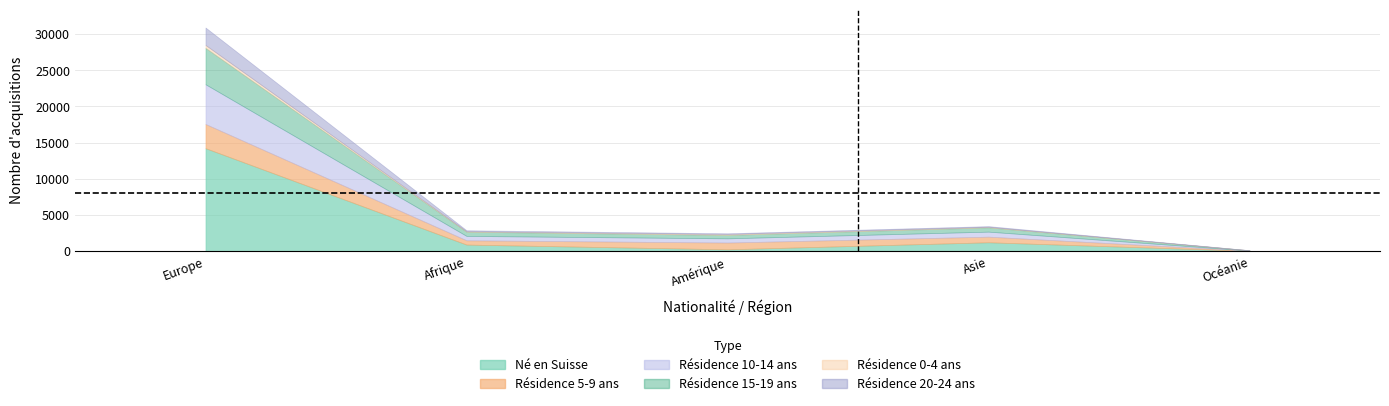

Does the chart display data point markers on the line(s)?

No